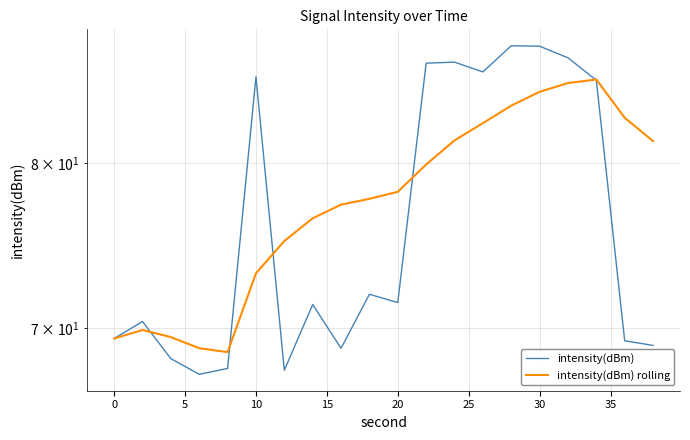

Is the value of intensity(dBm) at 16 greater than the value of intensity(dBm) rolling at 17?

Yes